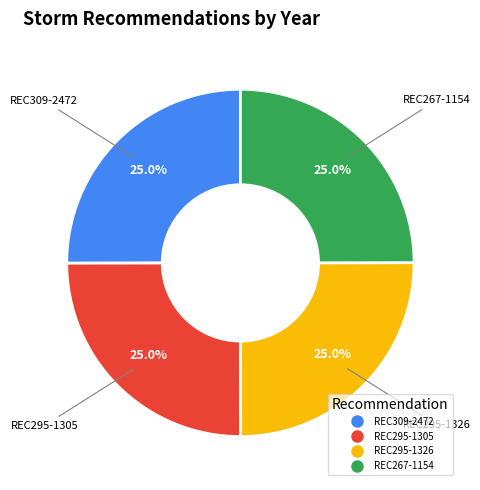

True or false: REC267-1154 accounts for 33% of the total.

False